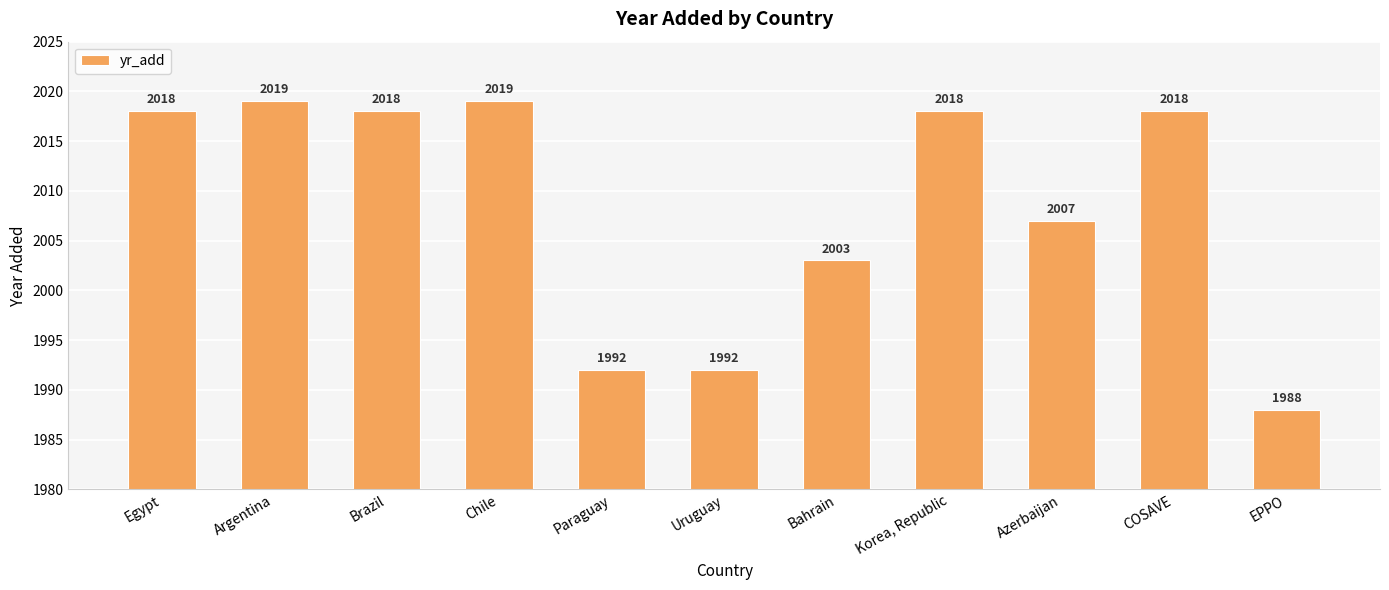

What is the smallest value displayed?

1988